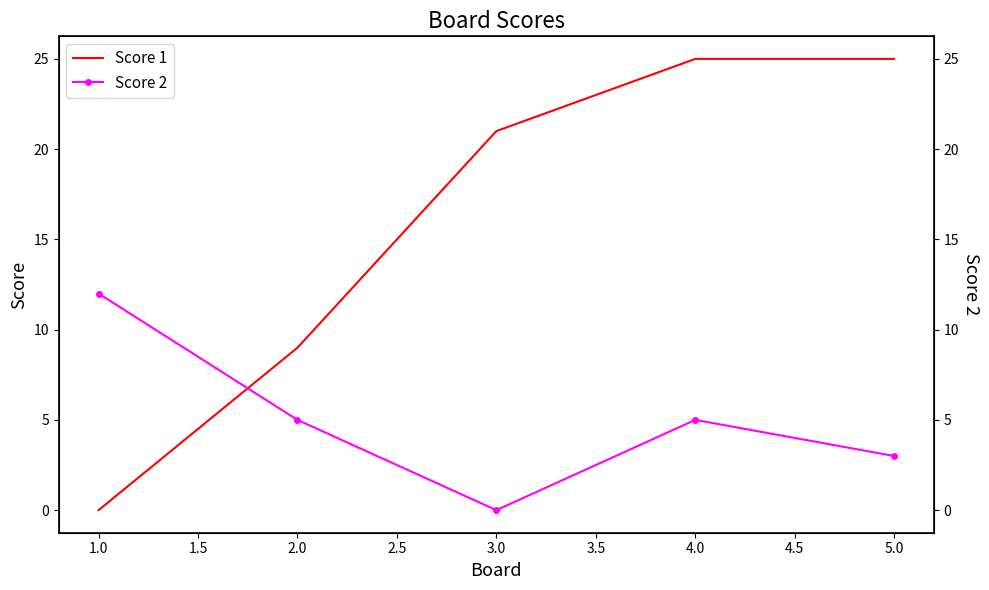

Rank the series at 5.0 from highest to lowest value.

Score 1, Score 2